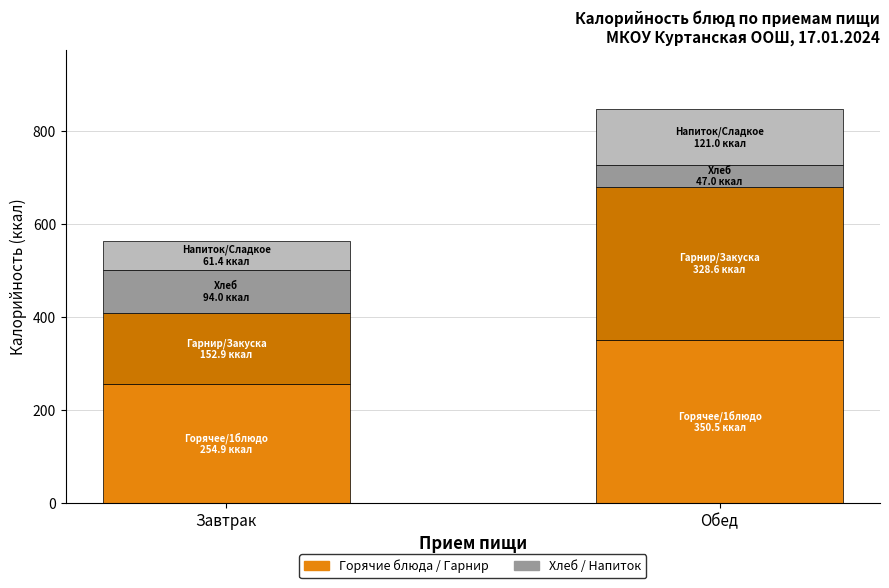

Are the bars horizontal?

No